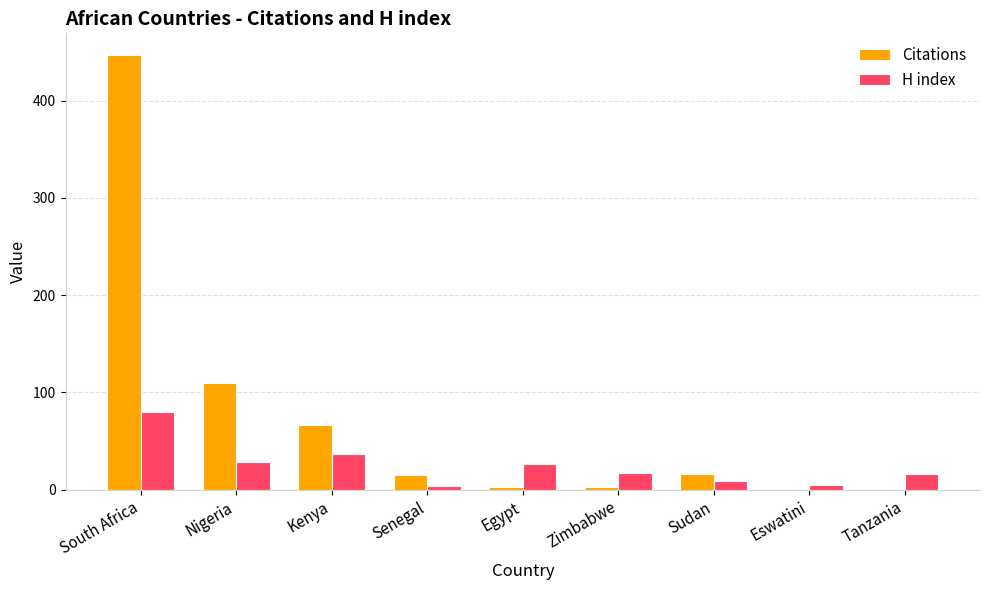

At which label is Citations closest to 223?

Nigeria